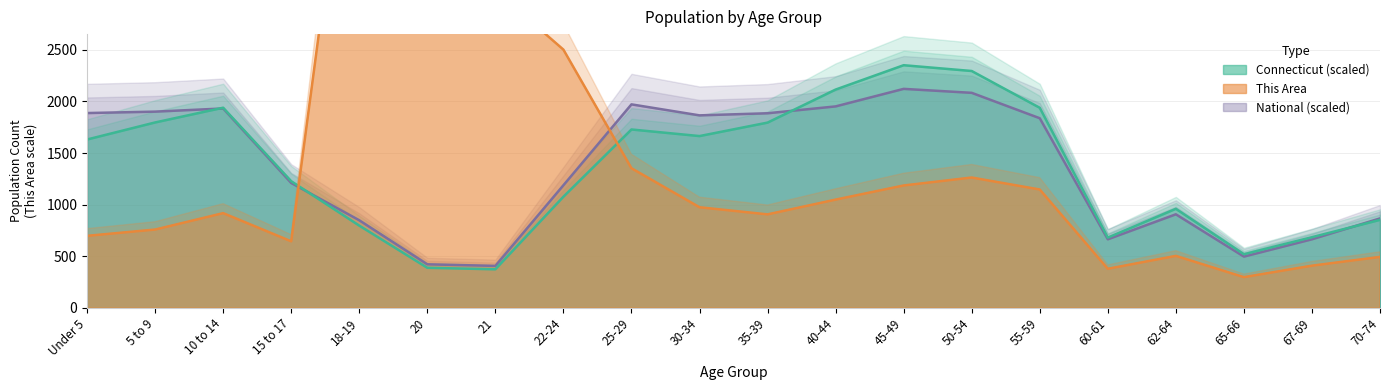

Reading right to left, transcribe all the data shown in this chart.

This Area: 70-74=494.0	67-69=409.0	65-66=298.0	62-64=504.0	60-61=379.0	55-59=1147.0	50-54=1263.0	45-49=1186.0	40-44=1049.0	35-39=906.0	30-34=975.0	25-29=1353.0	22-24=2502.0	21=3076.0	20=3564.0	18-19=5591.0	15 to 17=645.0	10 to 14=918.0	5 to 9=759.0	Under 5=698.0
Connecticut: 70-74=852.8	67-69=684.8	65-66=520.1	62-64=960.0	60-61=680.9	55-59=1938.4	50-54=2294.9	45-49=2351.0	40-44=2115.0	35-39=1795.1	30-34=1664.6	25-29=1728.5	22-24=1076.9	21=374.0	20=388.5	18-19=797.1	15 to 17=1227.4	10 to 14=1939.3	5 to 9=1796.5	Under 5=1631.3
National: 70-74=866.9	67-69=664.8	65-66=497.1	62-64=906.7	60-61=664.7	55-59=1837.4	50-54=2083.5	45-49=2121.8	40-44=1952.0	35-39=1885.5	30-34=1865.2	25-29=1971.7	22-24=1187.8	21=406.8	20=422.3	18-19=849.0	15 to 17=1210.4	10 to 14=1932.0	5 to 9=1901.3	Under 5=1887.5